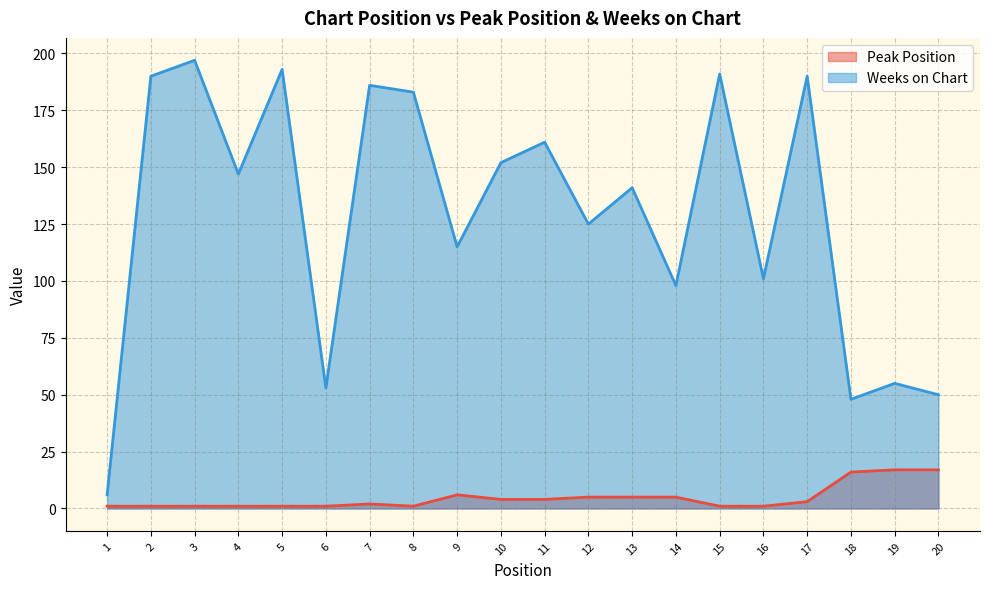

The value of Peak Position at 1 is 2. True or false?

False